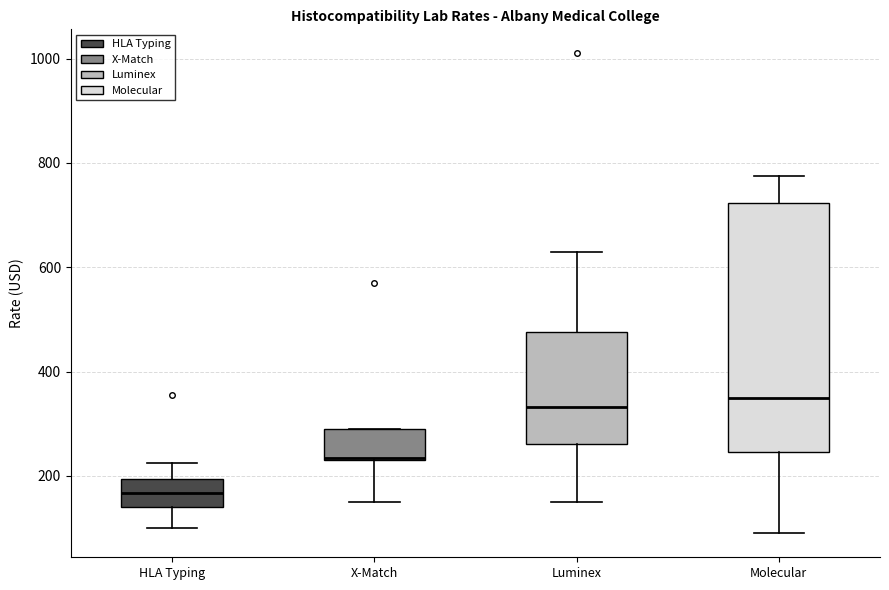

Which box is the tallest, from its lower edge to its upper edge?

Molecular